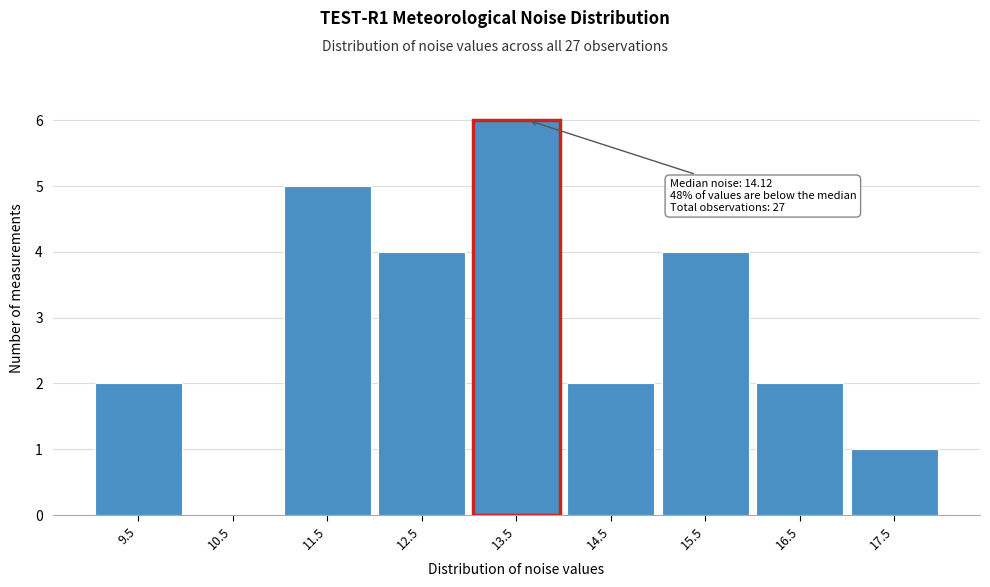

Reading right to left, what are all the values shown in this chart?

17.5=1	16.5=2	15.5=4	14.5=2	13.5=6	12.5=4	11.5=5	10.5=0	9.5=2